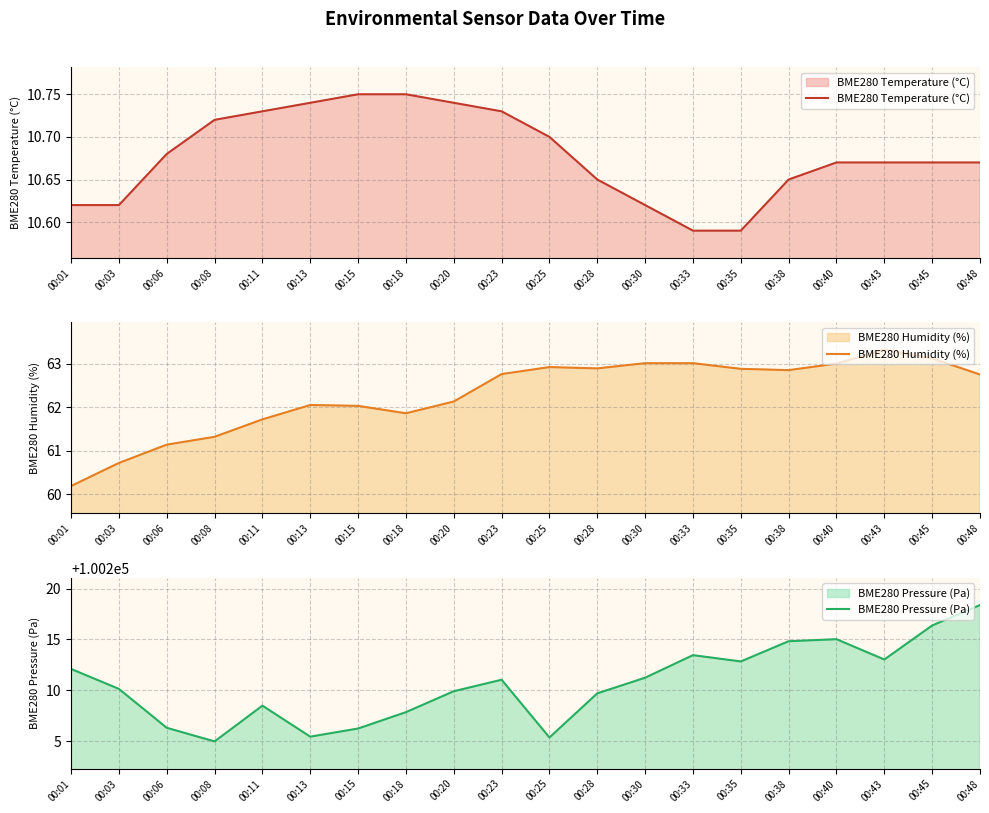

Reading left to right, what are all the values shown in this chart?

BME280 Temperature (°C): 10.6	10.6	10.7	10.7	10.7	10.7	10.8	10.8	10.7	10.7	10.7	10.7	10.6	10.6	10.6	10.7	10.7	10.7	10.7	10.7
BME280 Humidity (%): 60.2	60.7	61.1	61.3	61.7	62.0	62.0	61.9	62.1	62.8	62.9	62.9	63.0	63.0	62.9	62.9	63.0	63.3	63.1	62.8
BME280 Pressure (Pa): 100212.1	100210.1	100206.3	100205.0	100208.5	100205.4	100206.2	100207.8	100209.9	100211.0	100205.4	100209.7	100211.2	100213.4	100212.8	100214.8	100215.0	100213.0	100216.4	100218.4